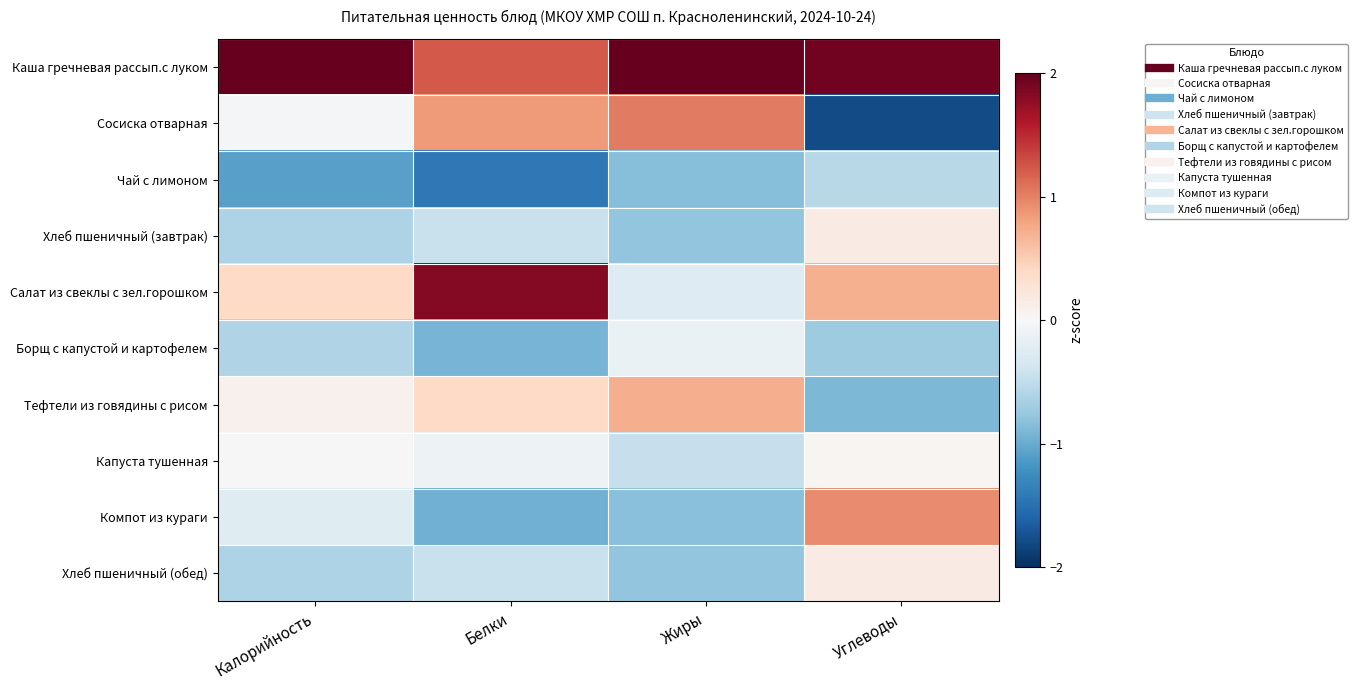

Rank the series by their maximum value, from highest to lowest.

Каша гречневая рассып.с луком, Салат из свеклы с зел.горошком, Сосиска отварная, Компот из кураги, Тефтели из говядины с рисом, Хлеб пшеничный (завтрак), Хлеб пшеничный (обед), Капуста тушенная, Борщ с капустой и картофелем, Чай с лимоном